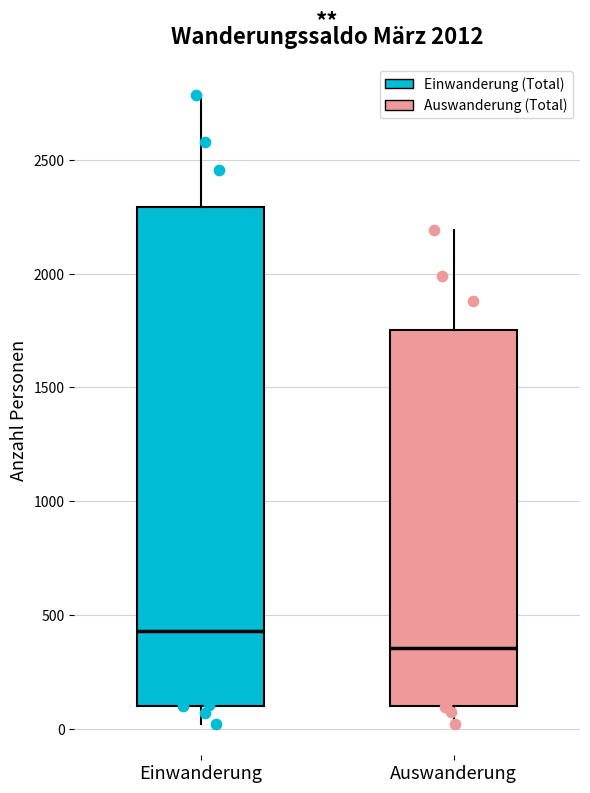

Which box is the tallest, from its lower edge to its upper edge?

Einwanderung